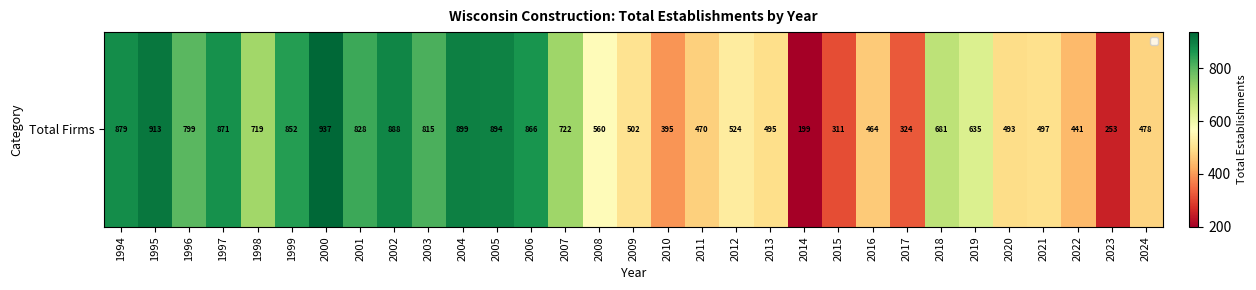

What is the difference between the values at 2001 and 2014?

629